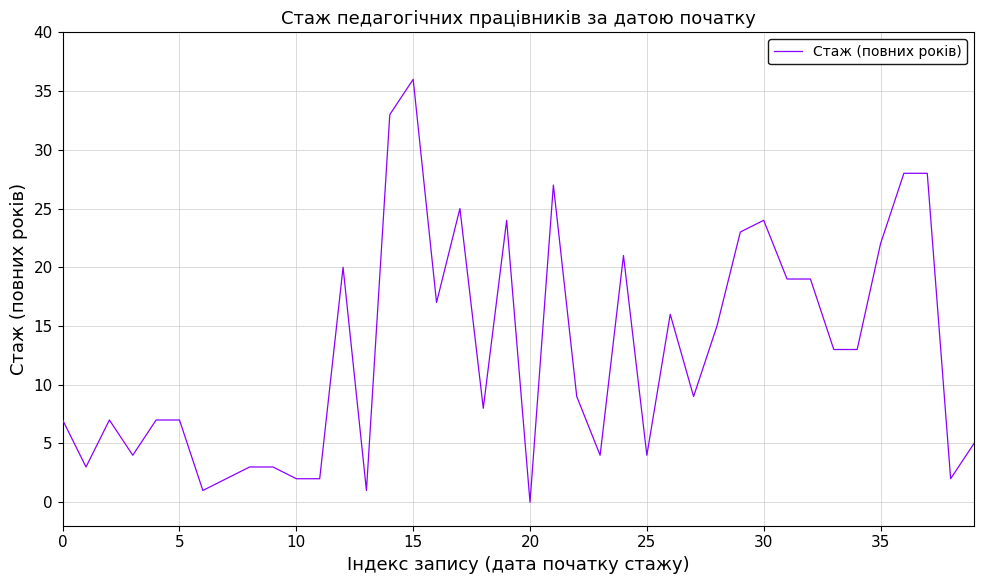

What is the maximum value shown in the chart?

36